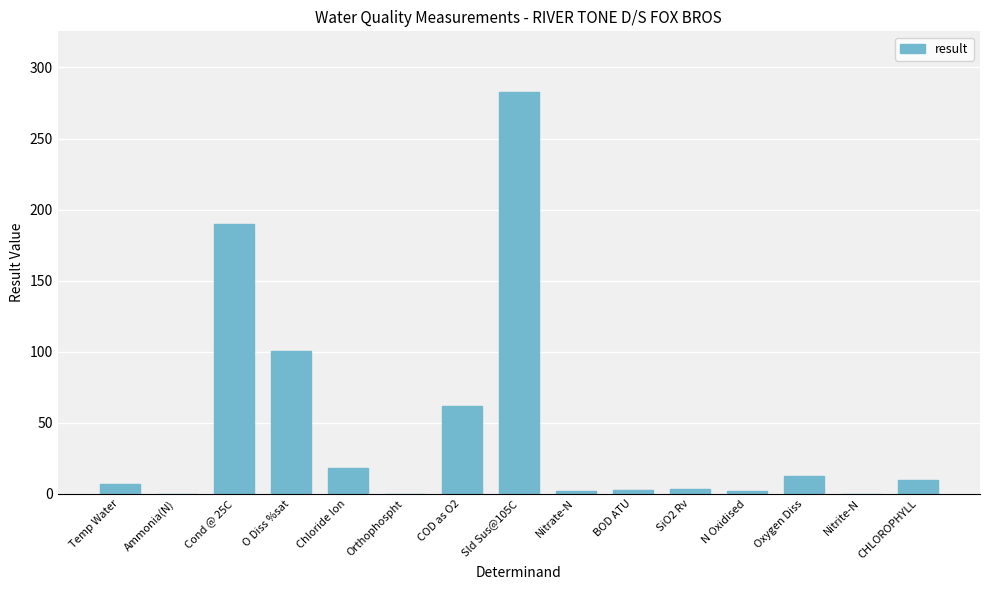

True or false: the data shows 283.0 at Sld Sus@105C.

True